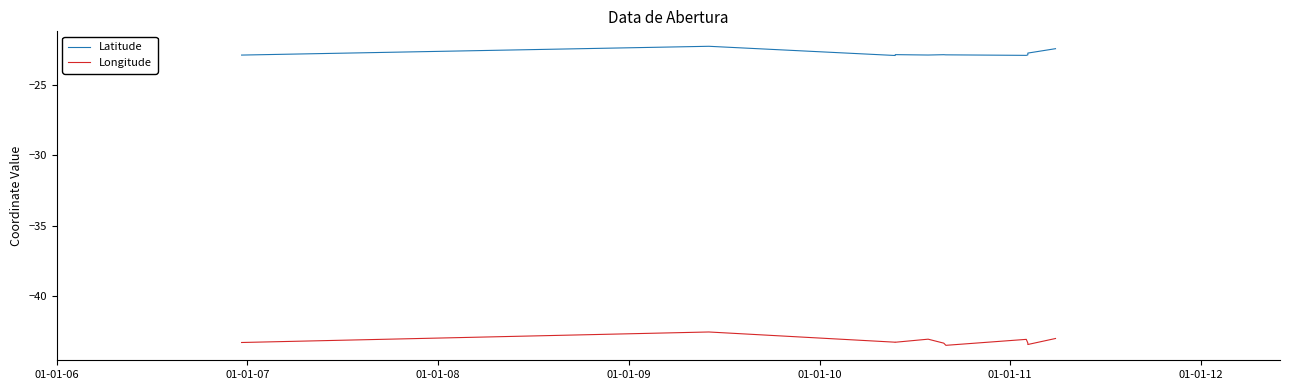

Which series has the largest total across all categories?

Latitude